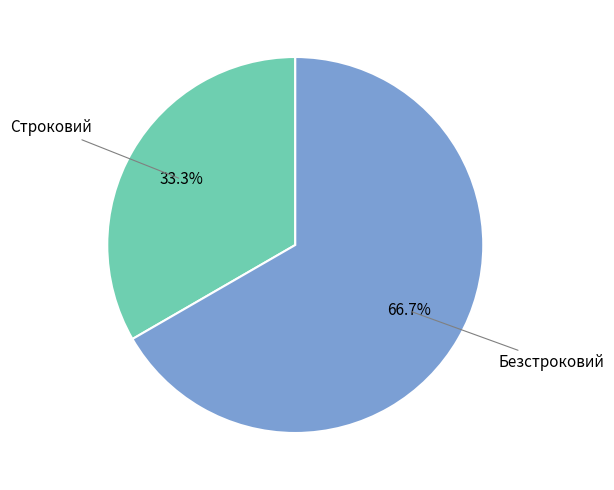

To the nearest percent, what is the combined percentage of Безстроковий and Строковий?

100%